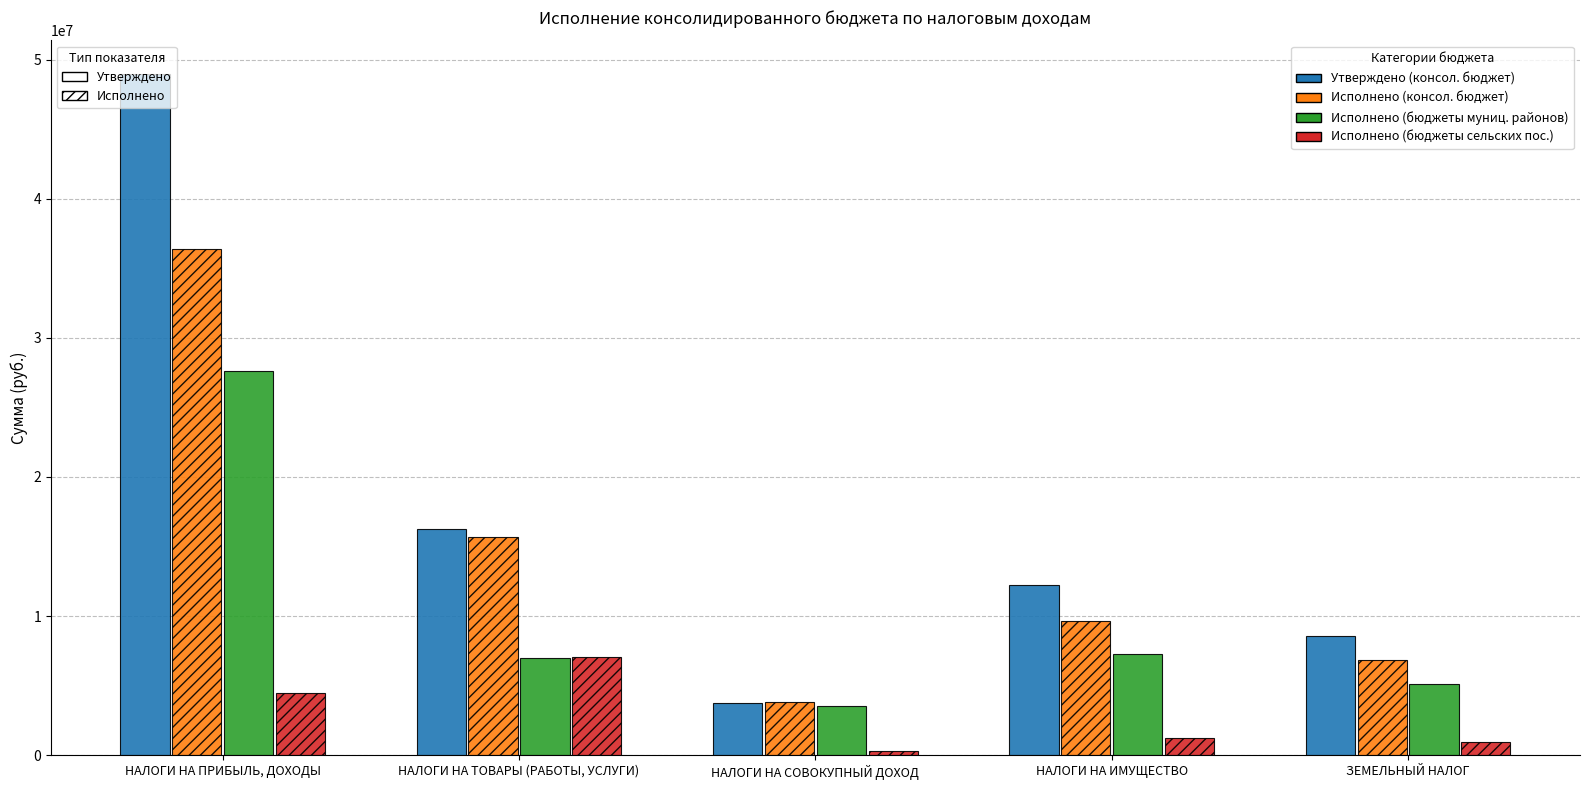

What is the greatest value displayed?

48930500.0